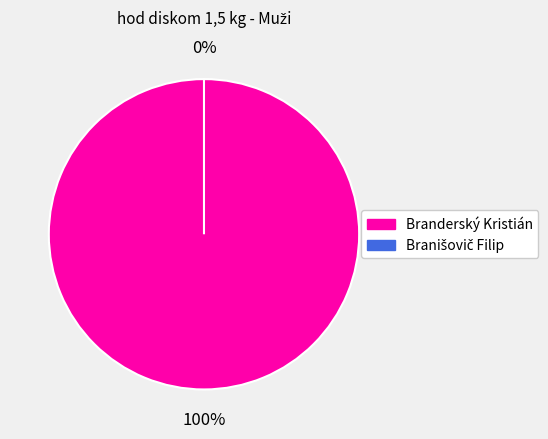

Combined, what portion of the pie is Branderský Kristián and Branišovič Filip?

100.0%